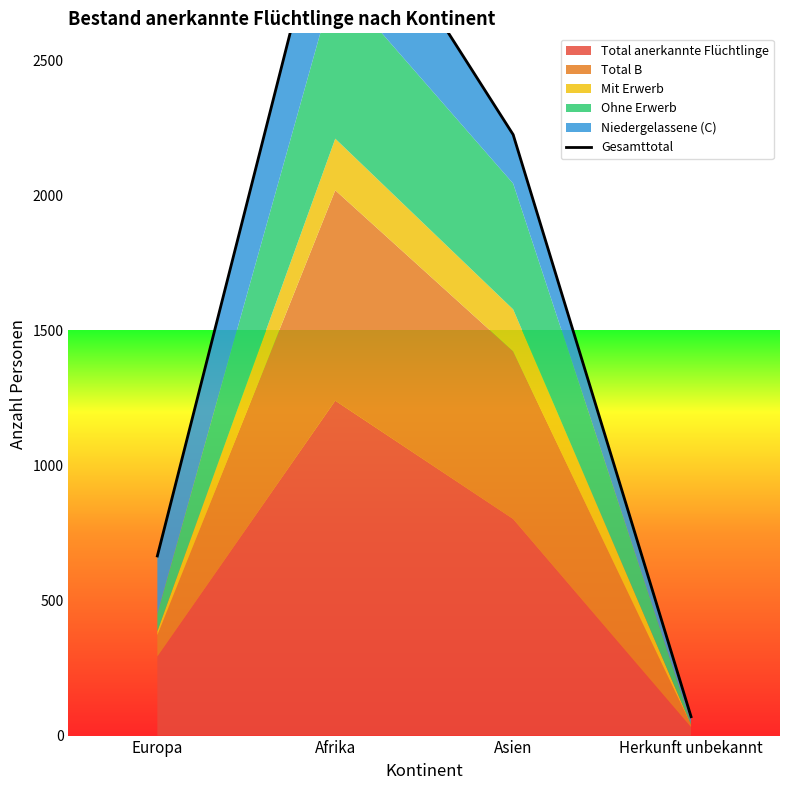

How many lines are shown in the chart?

1